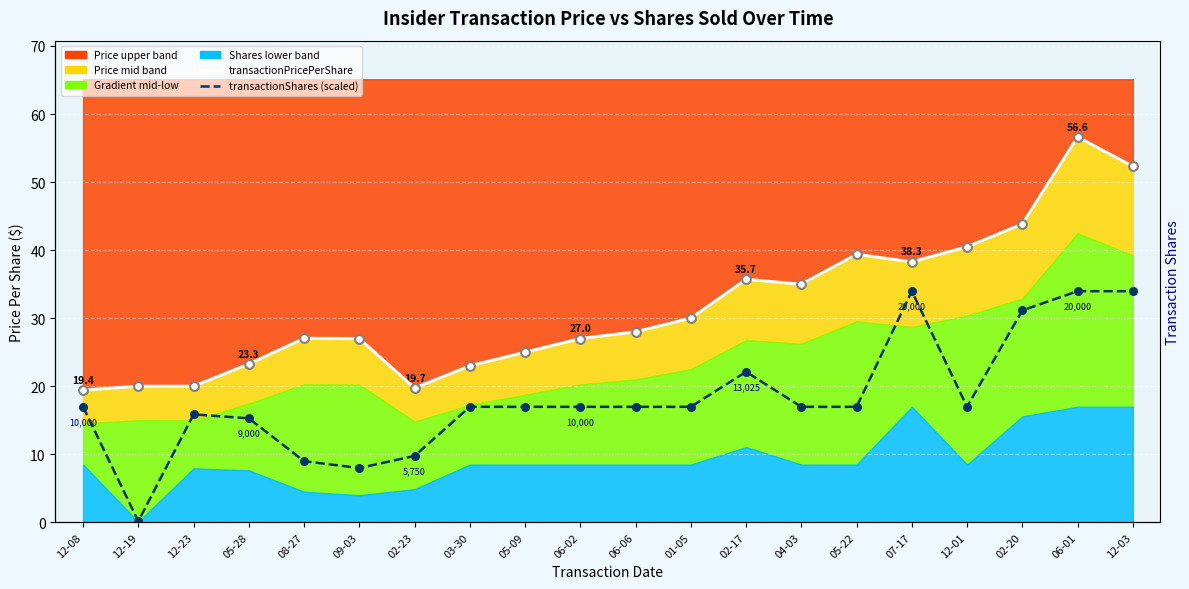

What is the change in value from 03-30 to 02-17?

+5.1